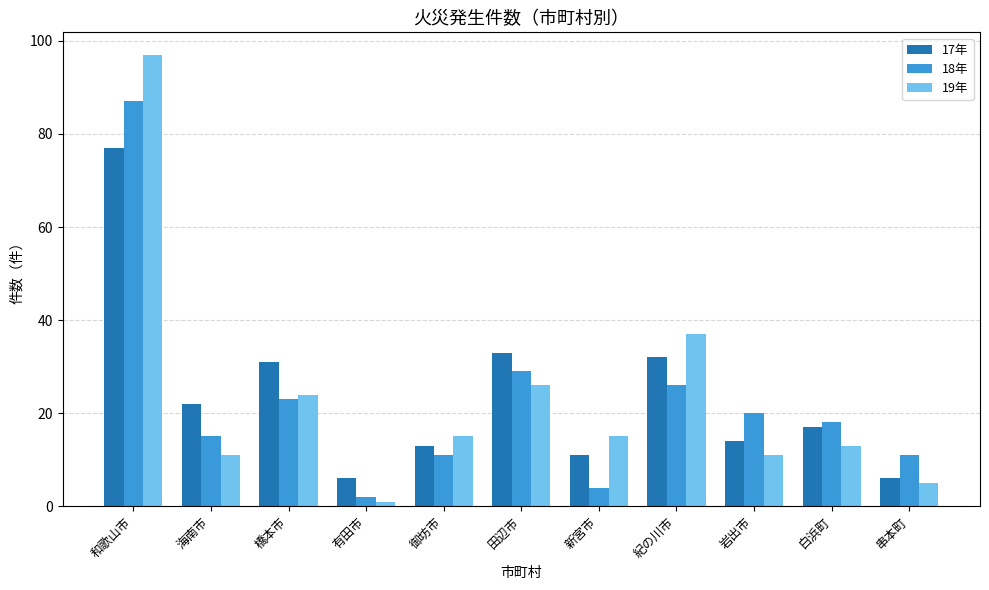

At 串本町, list the series in order from smallest to largest.

19年, 17年, 18年